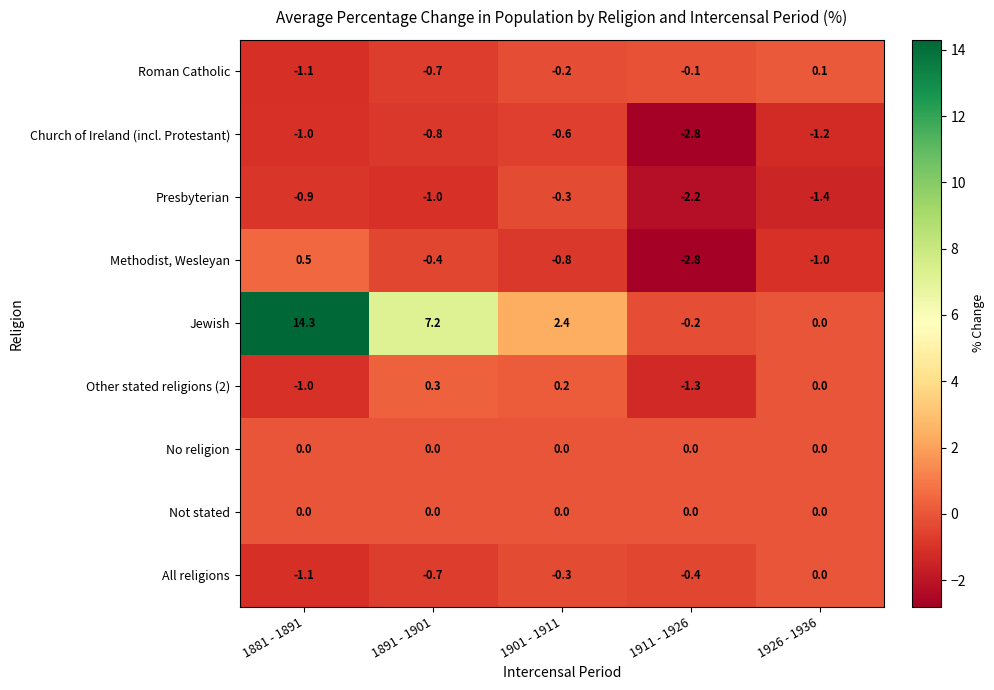

What is the difference between the highest and lowest values at 1881 - 1891?

15.4